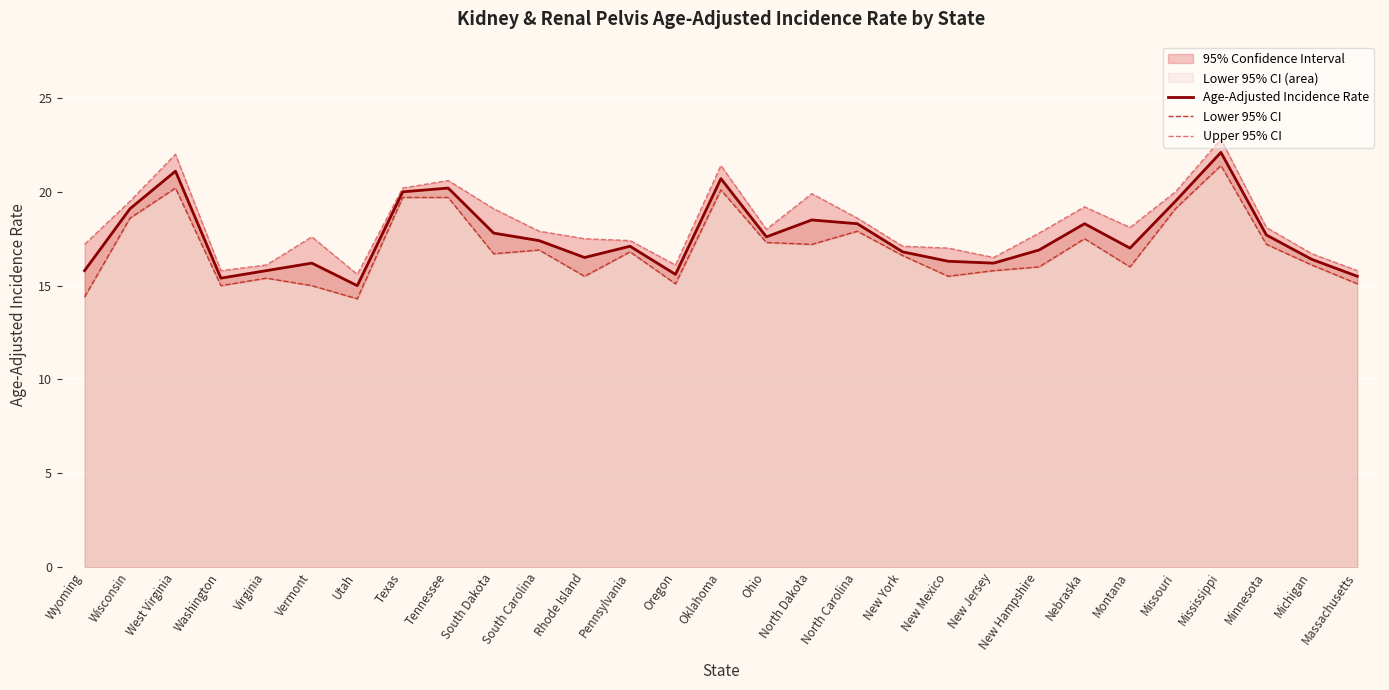

Reading right to left, extract all data points from this chart.

Age-Adjusted Incidence Rate: 15.5	16.4	17.7	22.1	19.5	17.0	18.3	16.9	16.2	16.3	16.8	18.3	18.5	17.6	20.7	15.6	17.1	16.5	17.4	17.8	20.2	20.0	15.0	16.2	15.8	15.4	21.1	19.1	15.8
Lower 95% CI: 15.1	16.1	17.2	21.4	19.1	16.0	17.5	16.0	15.8	15.5	16.6	17.9	17.2	17.3	20.1	15.1	16.8	15.5	16.9	16.7	19.7	19.7	14.3	15.0	15.4	15.0	20.2	18.6	14.4
Upper 95% CI: 15.8	16.7	18.1	22.8	20.0	18.1	19.2	17.8	16.5	17.0	17.1	18.6	19.9	18.0	21.4	16.1	17.4	17.5	17.9	19.1	20.6	20.2	15.6	17.6	16.1	15.8	22.0	19.5	17.2